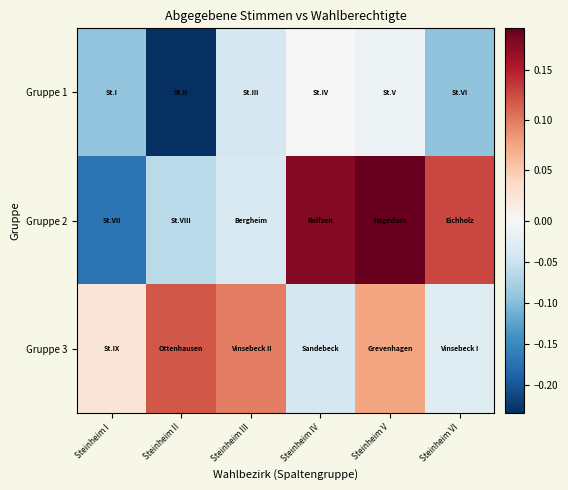

What is the smallest value displayed?

-0.2